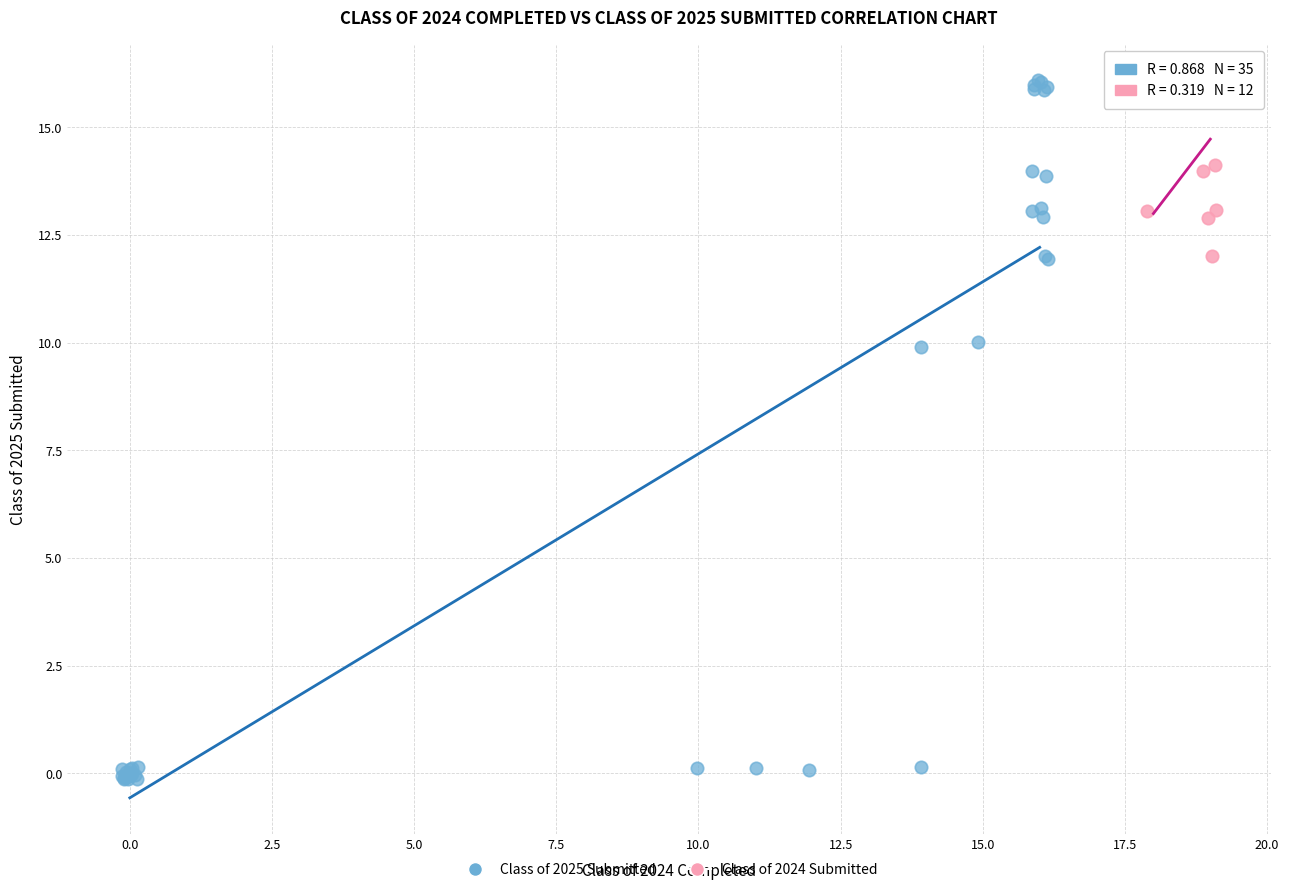

Which series has the widest spread of Y values?

Class of 2025 Submitted